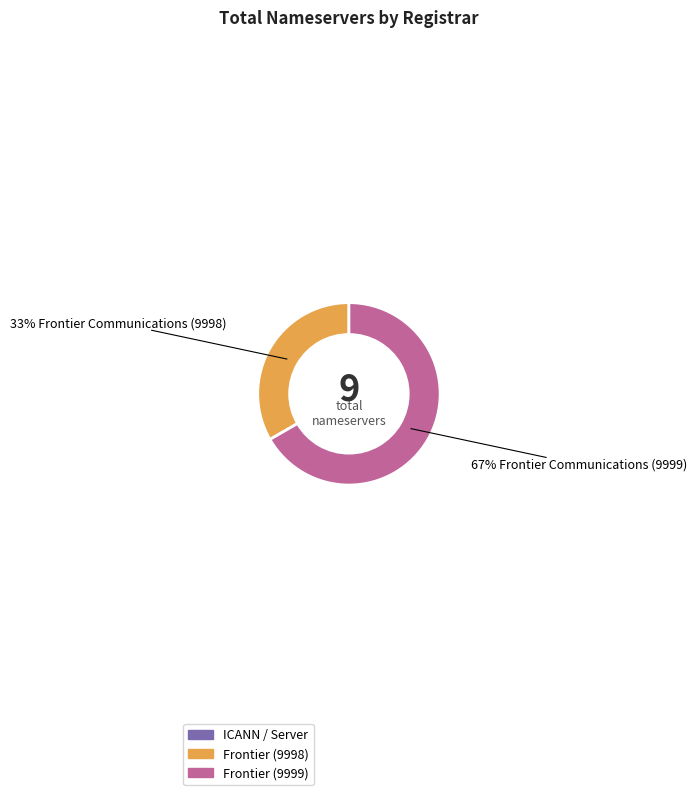

Is there any slice that represents more than half of the pie?

Yes